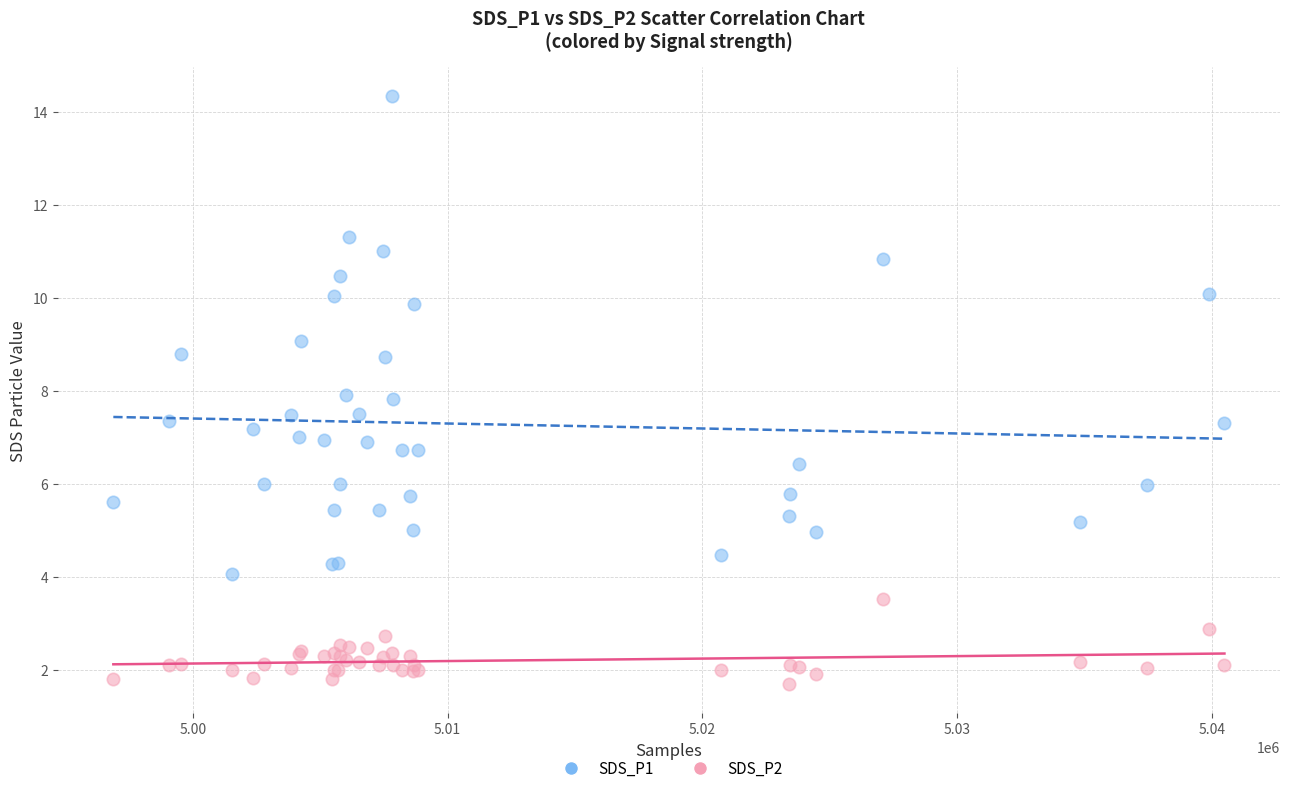

What are all the series names shown in the legend?

SDS_P1, SDS_P2